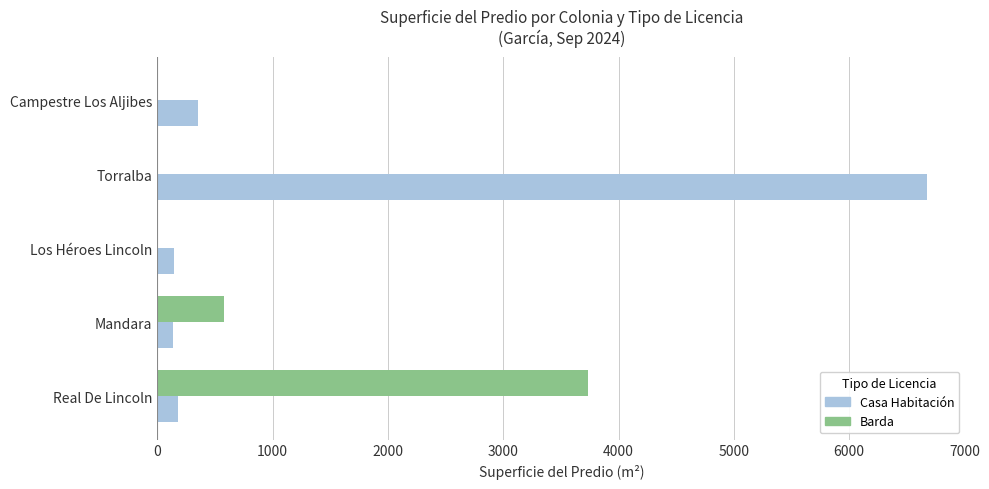

At which category is the sum across all series the highest?

Torralba